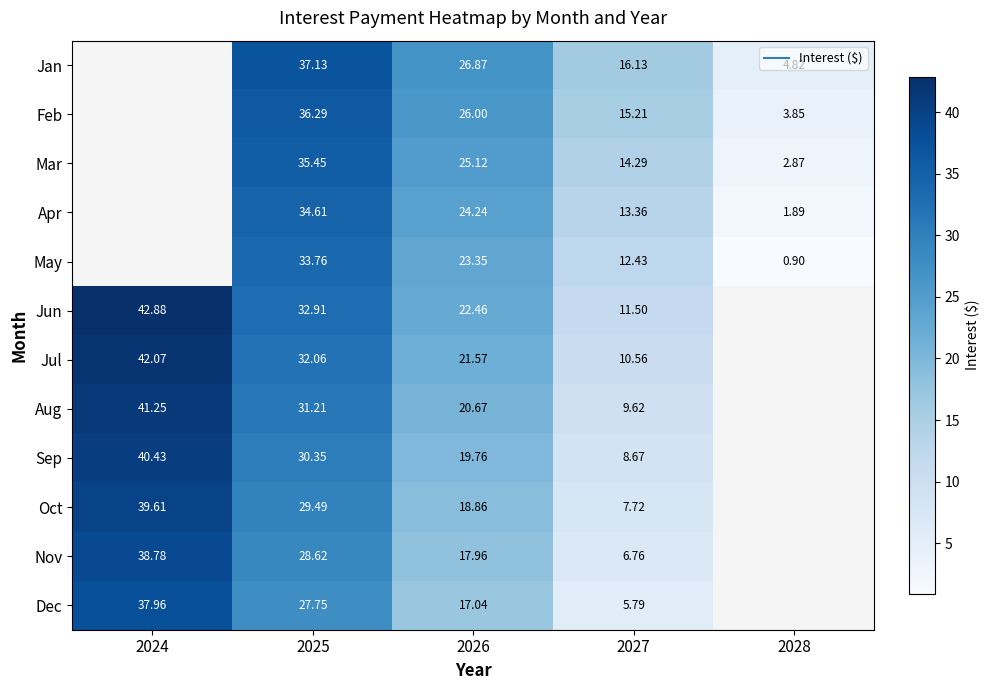

What is the minimum value for Jul?

10.6